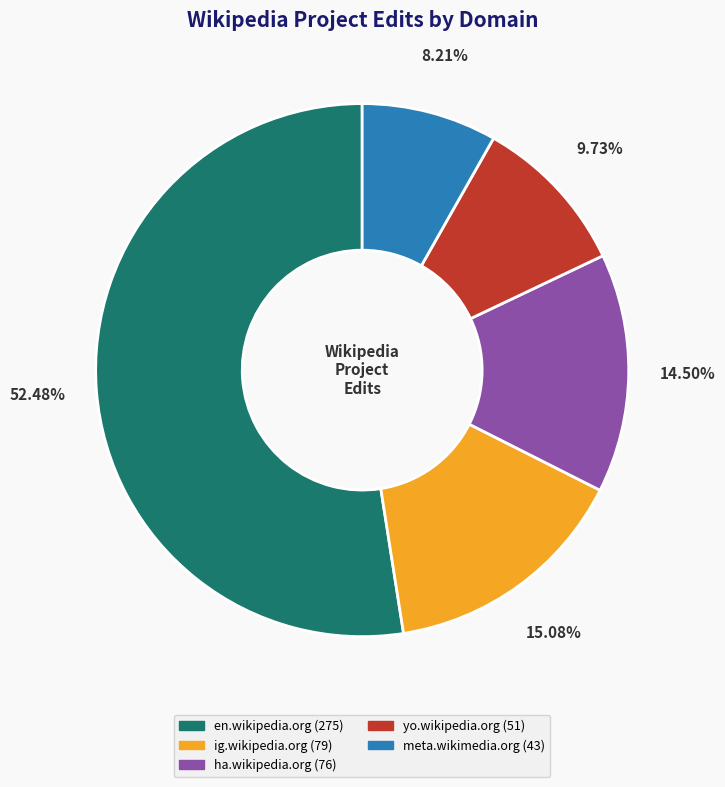

What percentage do ig.wikipedia.org and en.wikipedia.org together represent?

67.6%